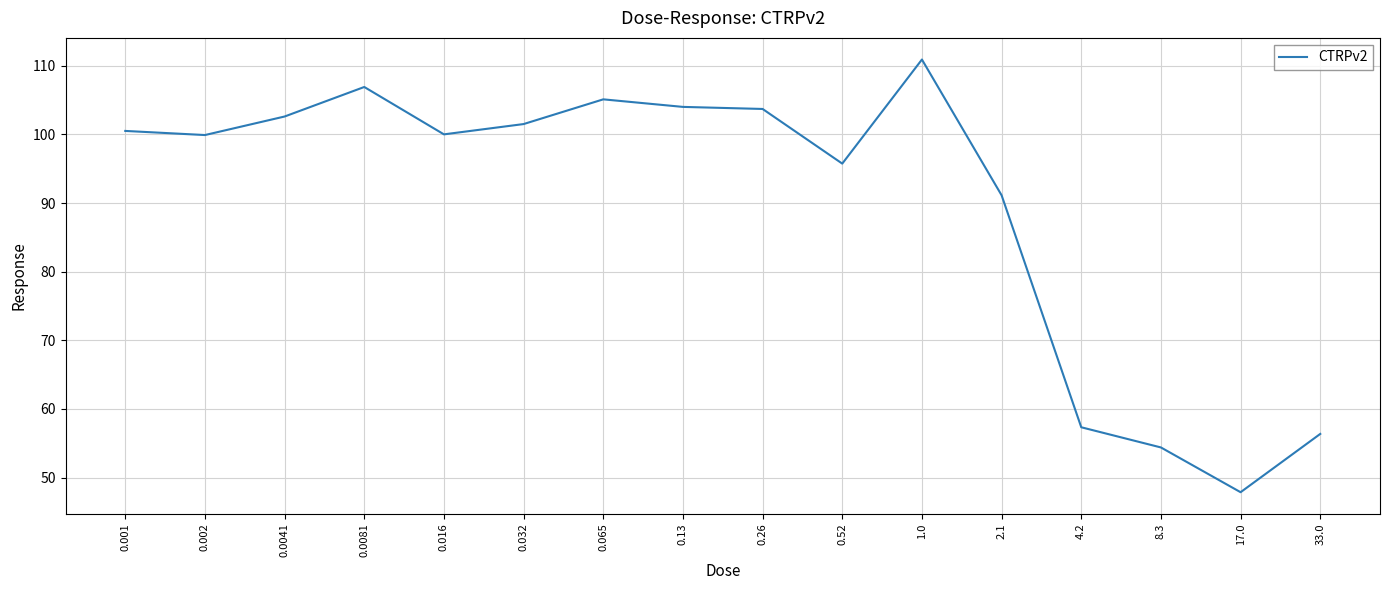

At which category does the data reach its first local valley?

0.002